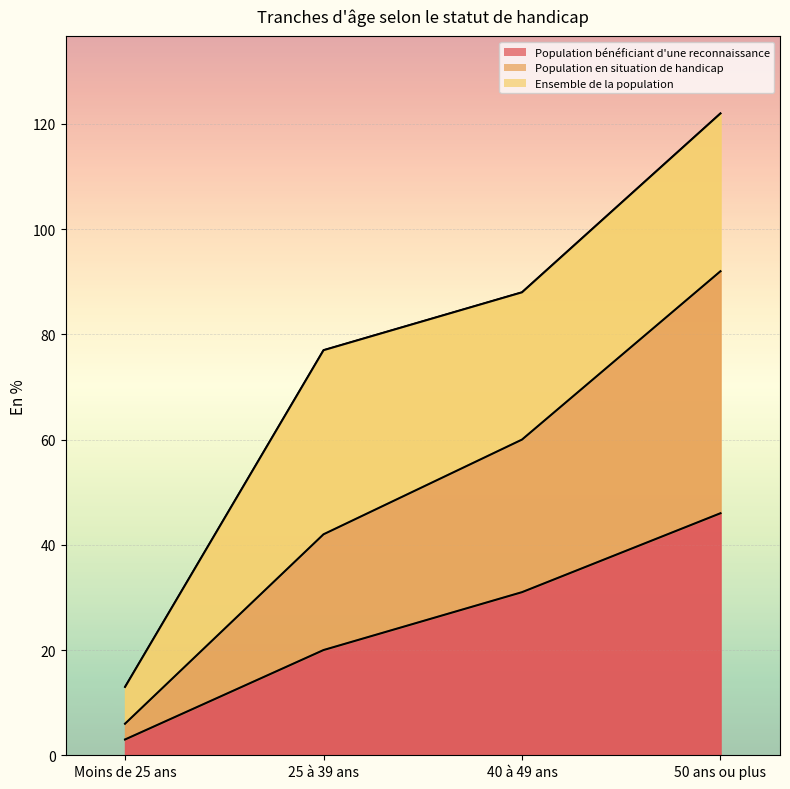

True or false: Population en situation de handicap and Population bénéficiant d'une reconnaissance cross at least once.

False